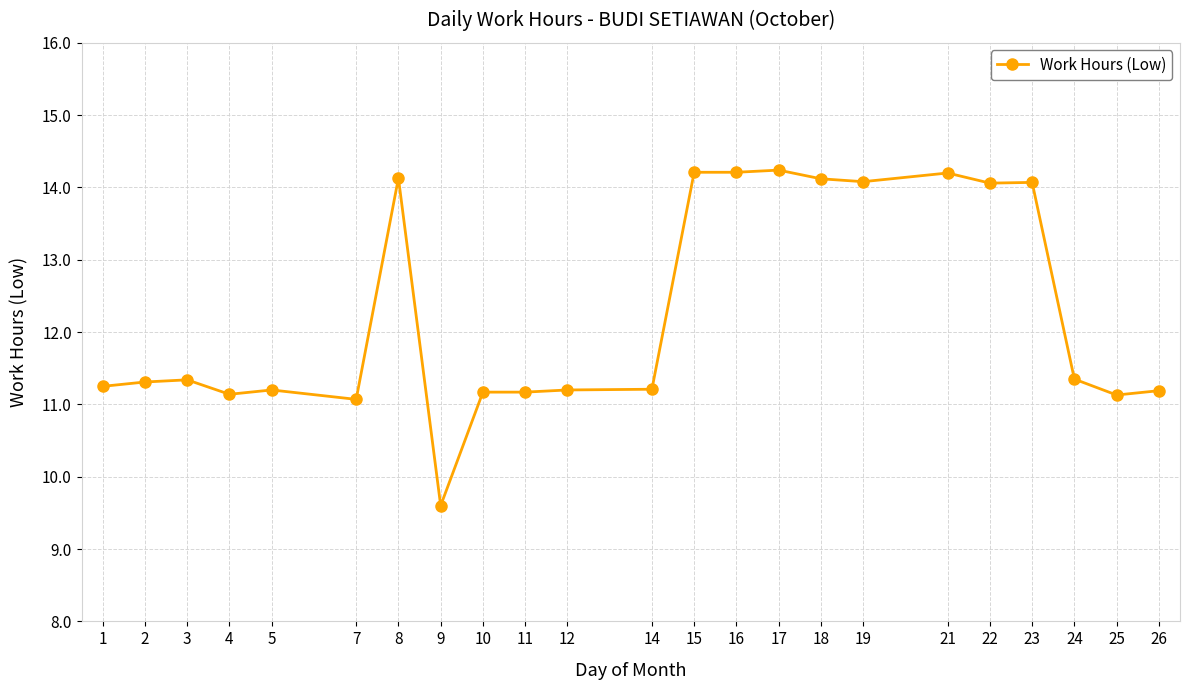

Between 25 and 17, which is larger?

17